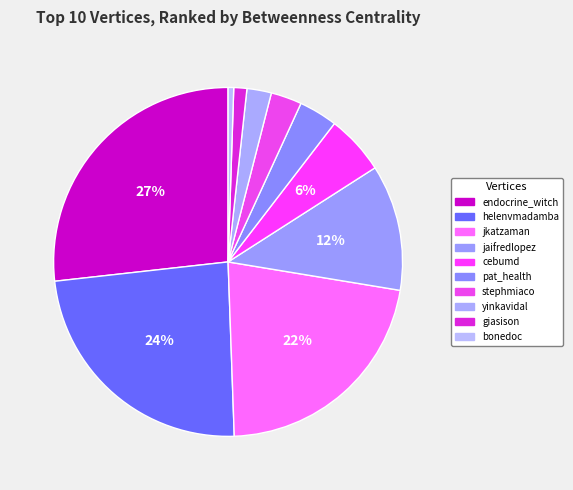

To the nearest percent, what is the difference between the bonedoc and yinkavidal slice percentages?

2%